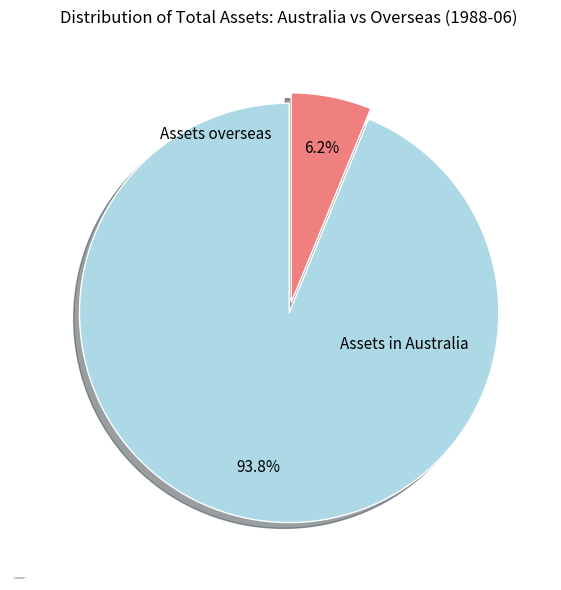

Which category has the smallest portion of the pie?

Assets overseas